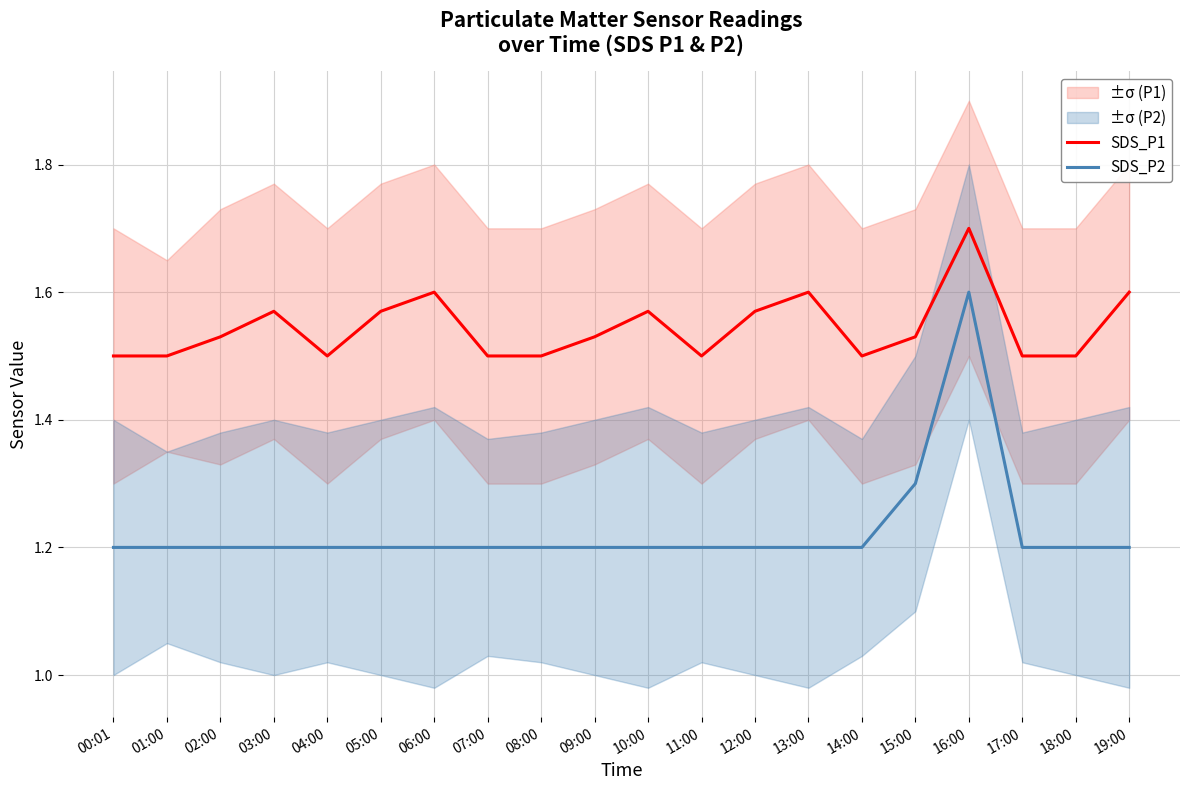

Is it true that SDS_P1 equals 0.4 at 09:00?

False